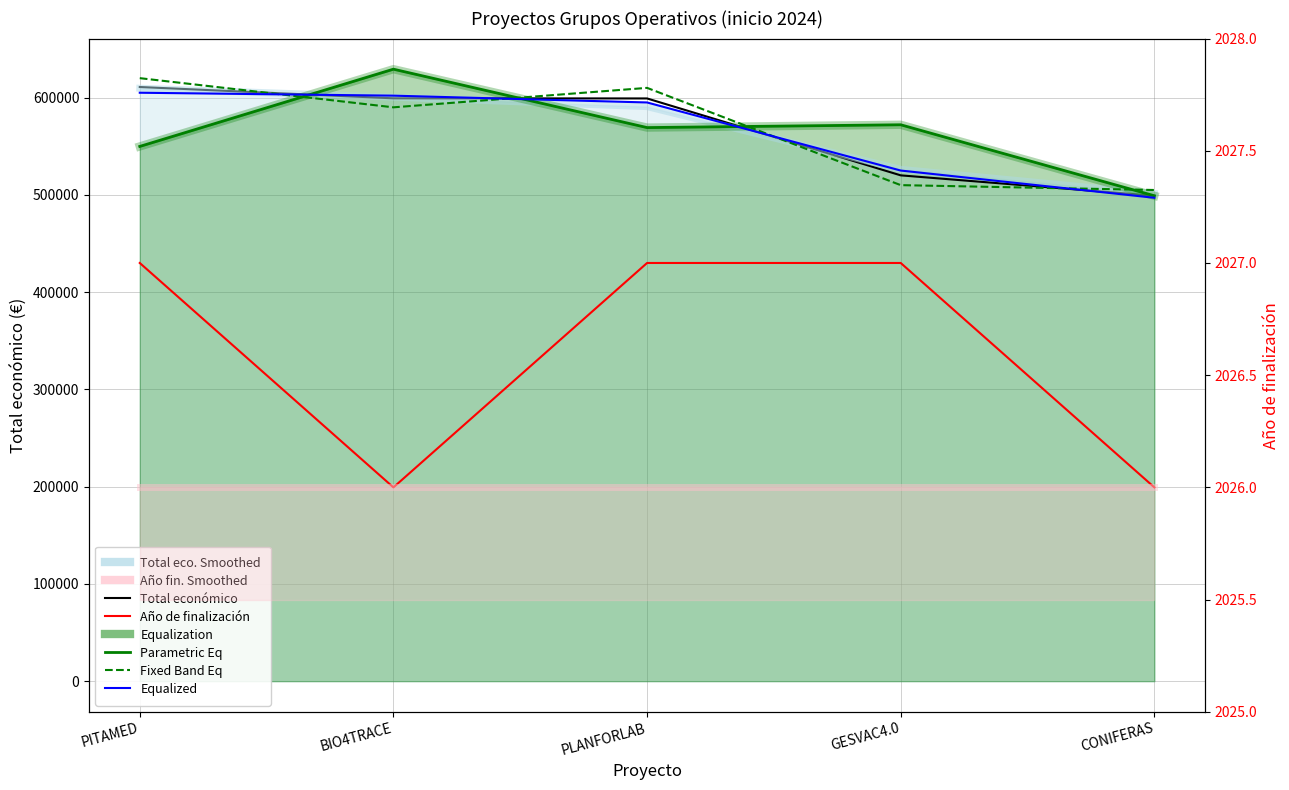

At which category is the sum across all series the highest?

BIO4TRACE